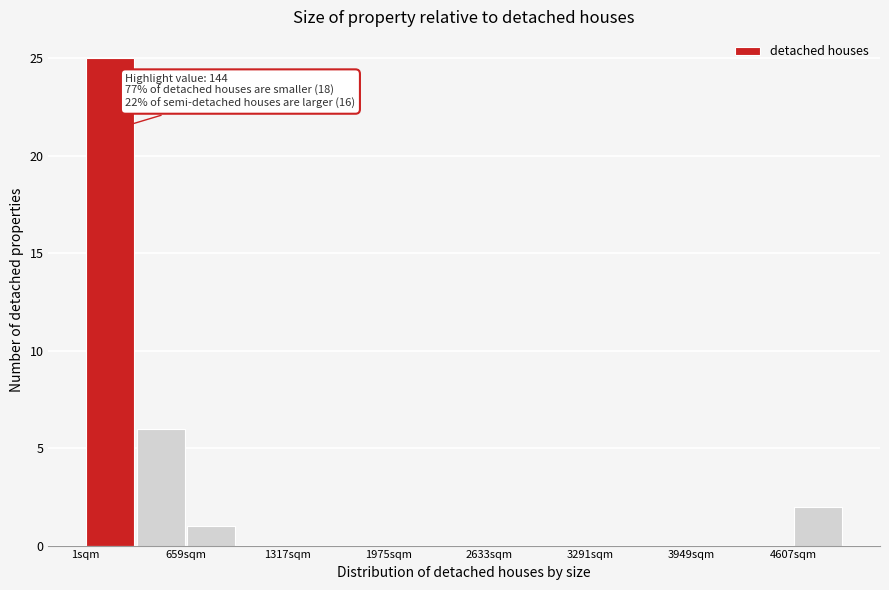

Around what value on the x-axis is the tallest bar? Give the approximate position of its centre, as read against the axis.

200